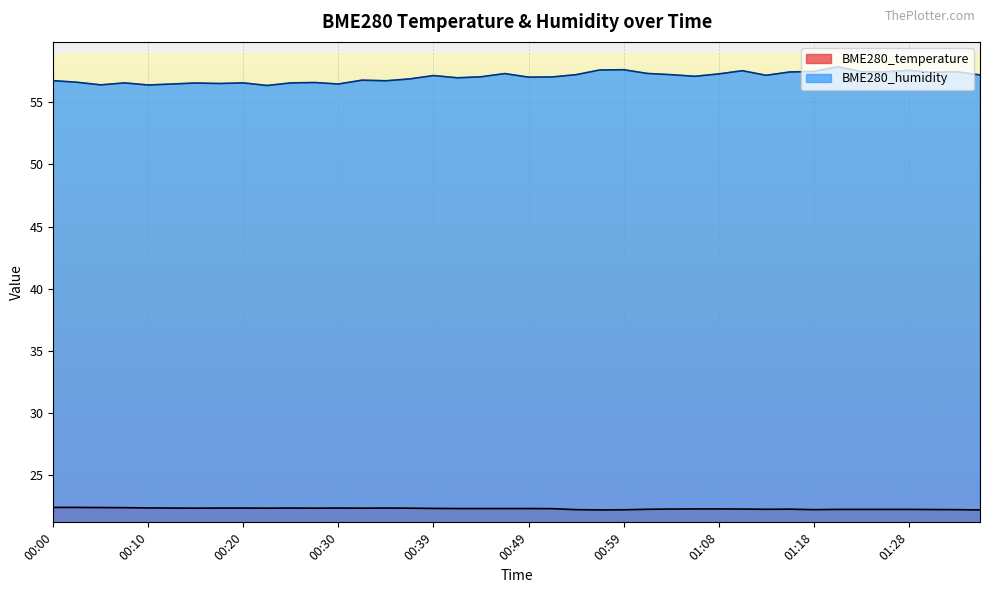

The value of BME280_humidity at 00:05 is 56.4. True or false?

True